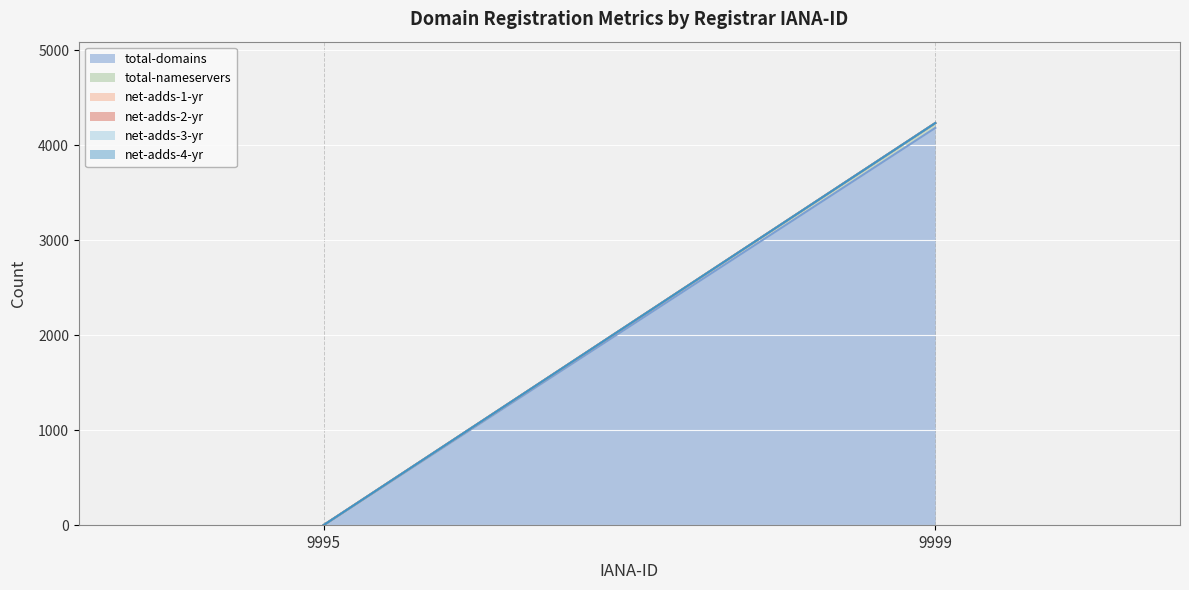

Where is net-adds-1-yr nearest to the value 0?

9995